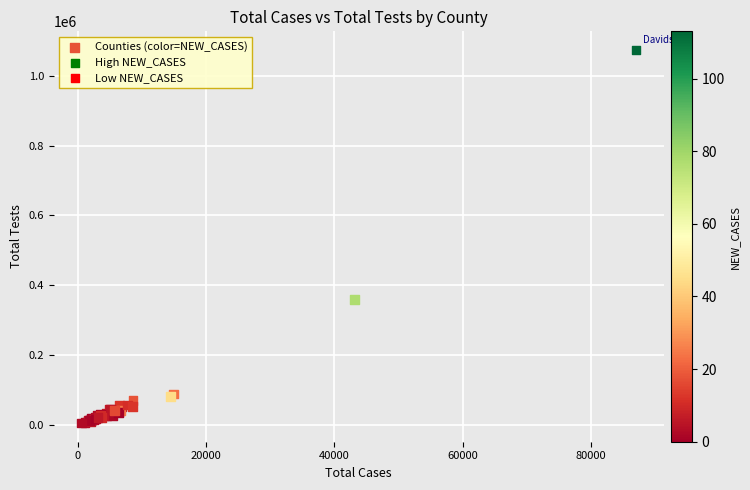

What Y value in the scatter plot is closest to 539612?

359130